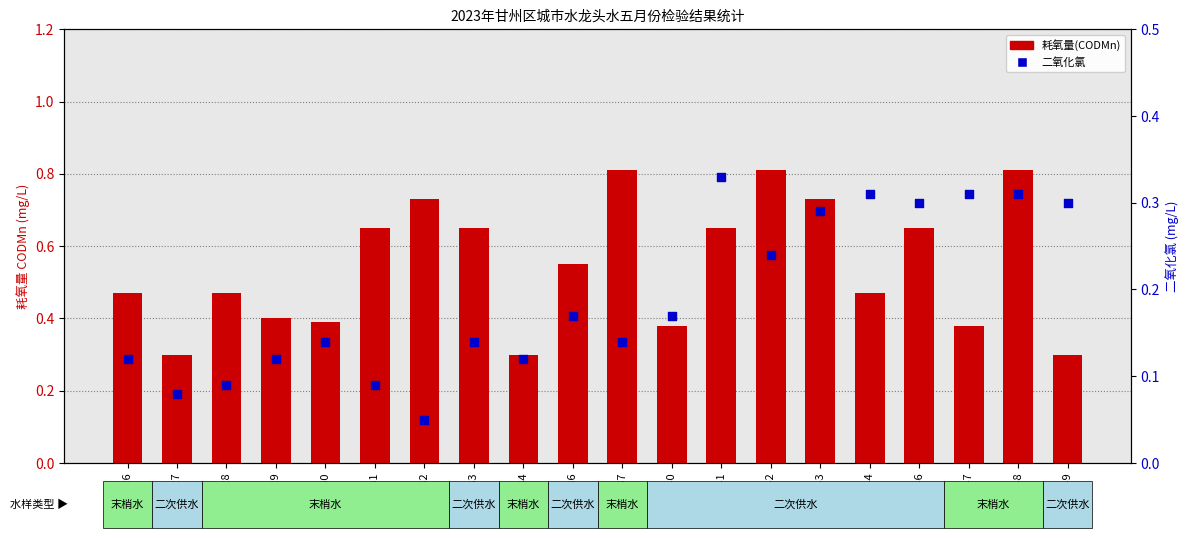

Is the value of 二氧化氯(mg/L) at 244 greater than the value of 耗氧量(CODMn mg/L) at 236?

No